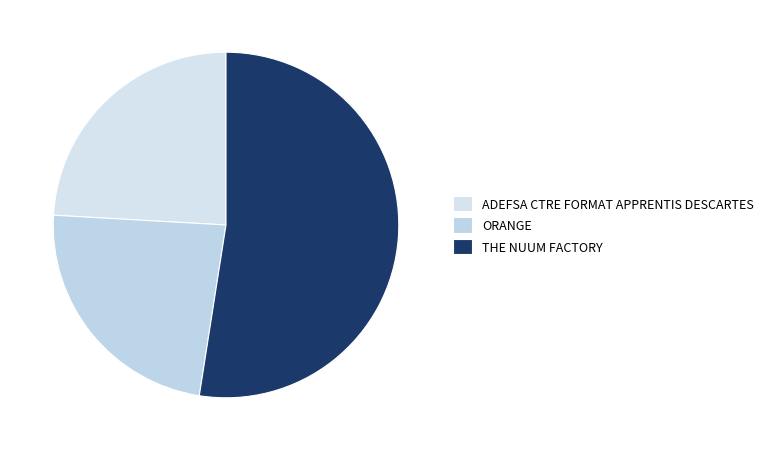

How many segments does this pie chart have?

3